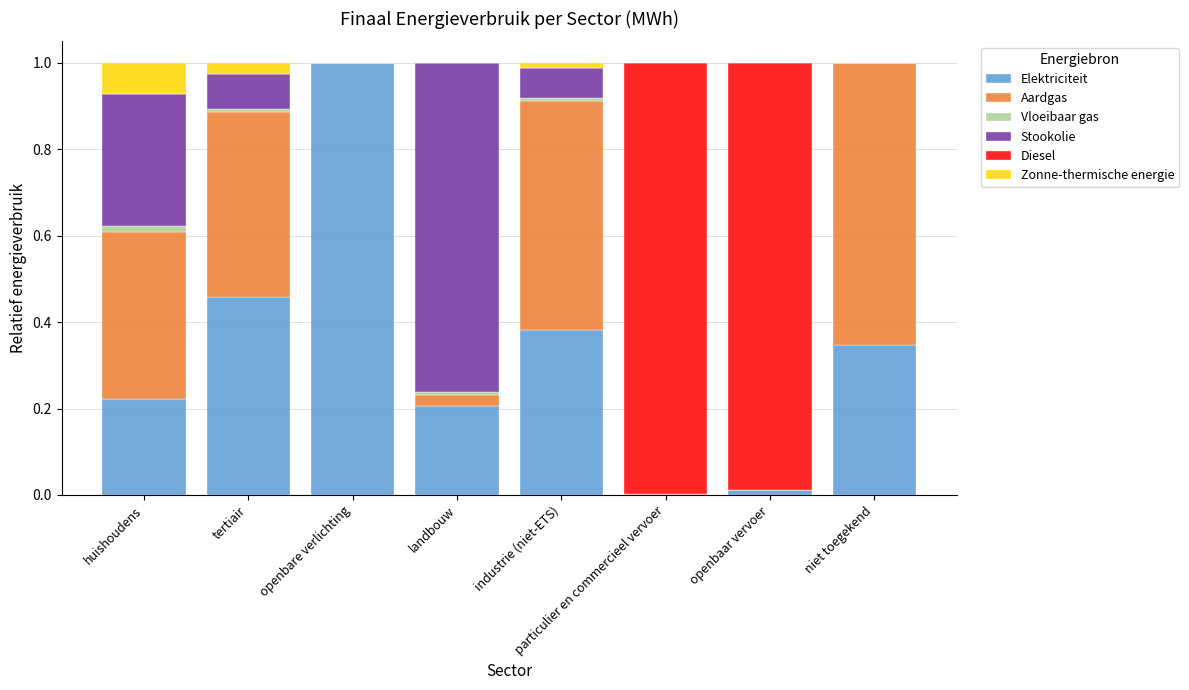

How many series are shown in this chart?

6